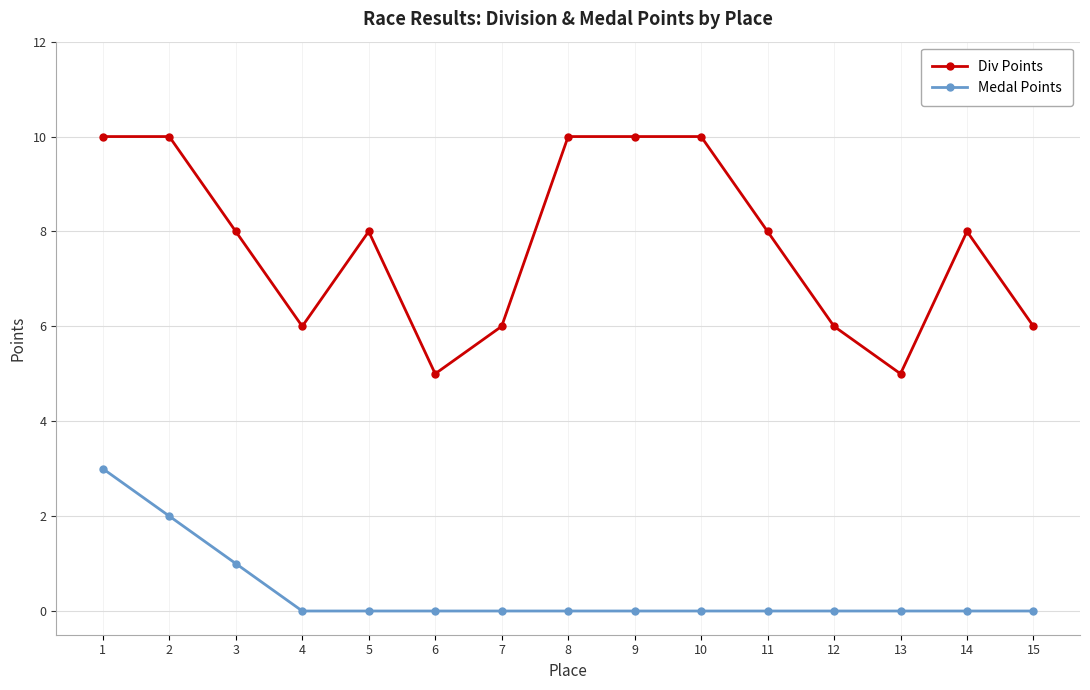

Rank the series at 8 from highest to lowest value.

Div Points, Medal Points